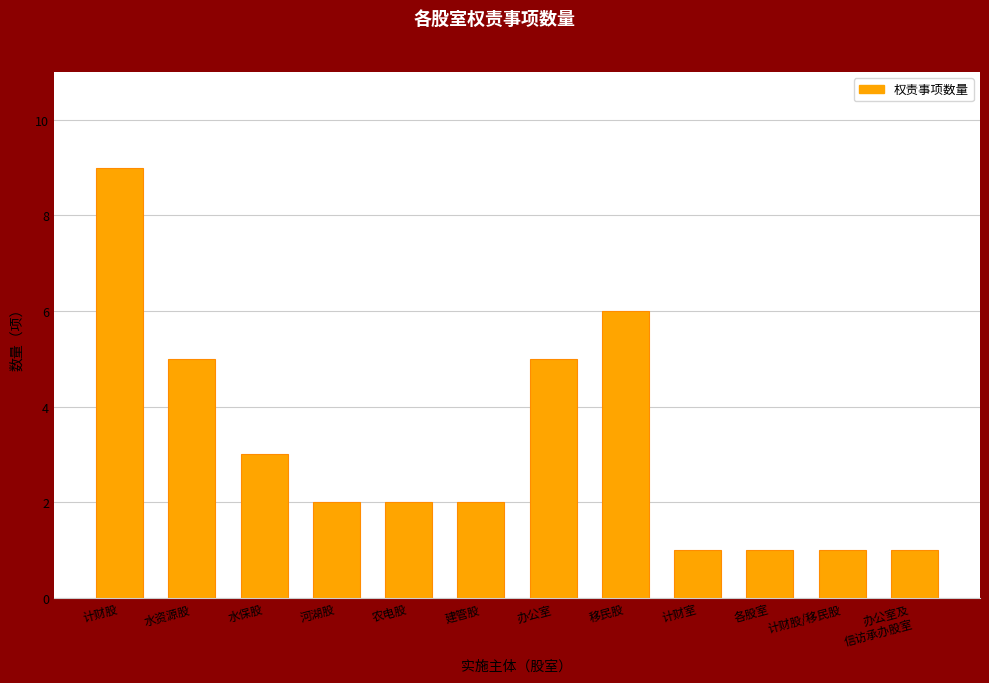

Between 水保股 and 办公室及
信访承办股室, which is larger?

水保股